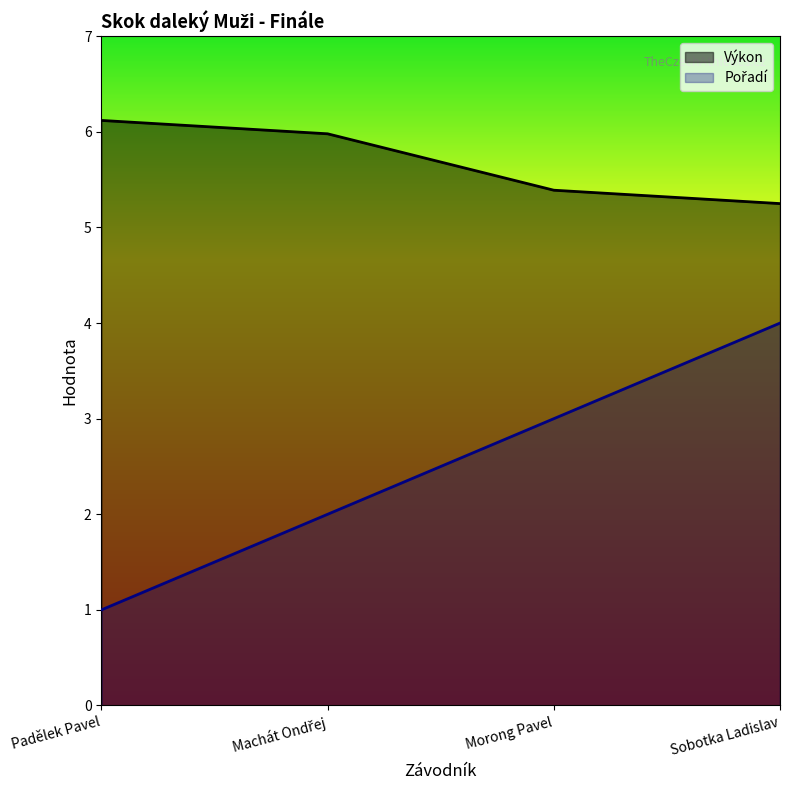

Reading right to left, what are all the values shown in this chart?

Pořadí: Sobotka Ladislav=4.0	Morong Pavel=3.0	Machát Ondřej=2.0	Padělek Pavel=1.0
Výkon: Sobotka Ladislav=5.2	Morong Pavel=5.4	Machát Ondřej=6.0	Padělek Pavel=6.1